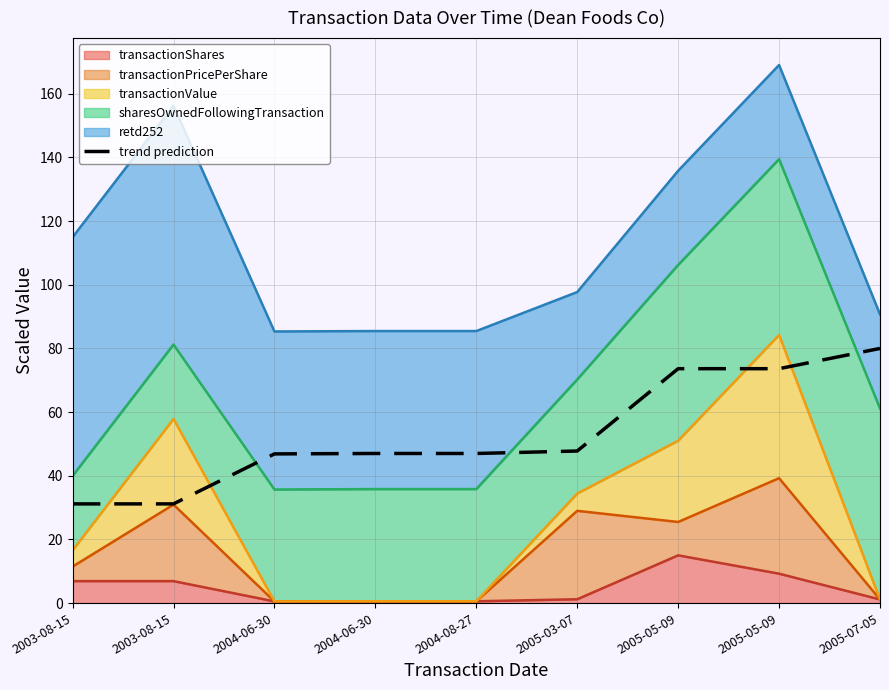

Approximately how many times larger is the value at 2005-05-09 compared to 2003-08-15?

2.4